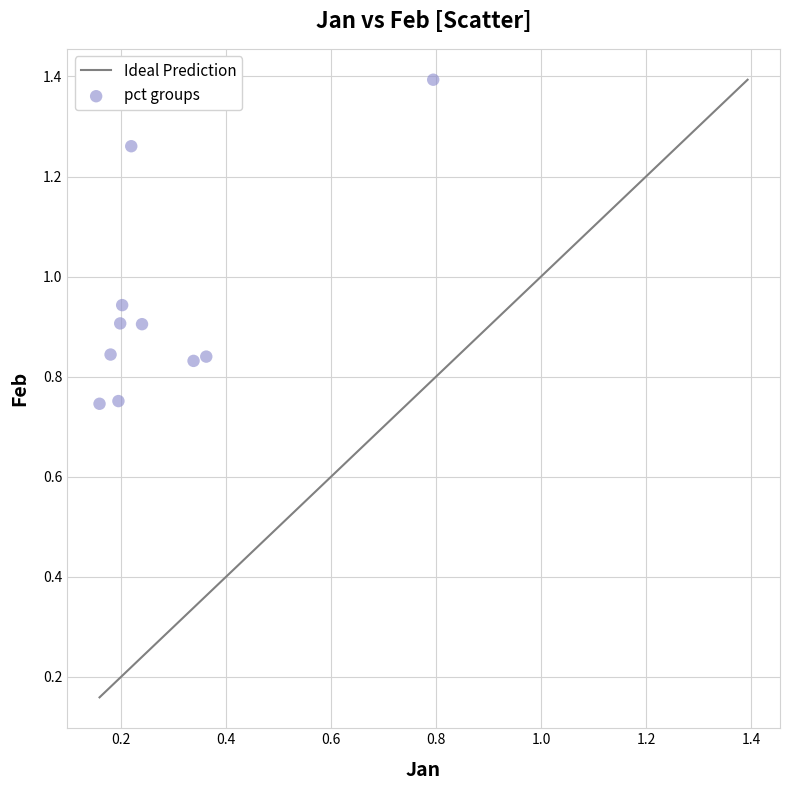

What is the range of Y values (max minus min)?

0.6